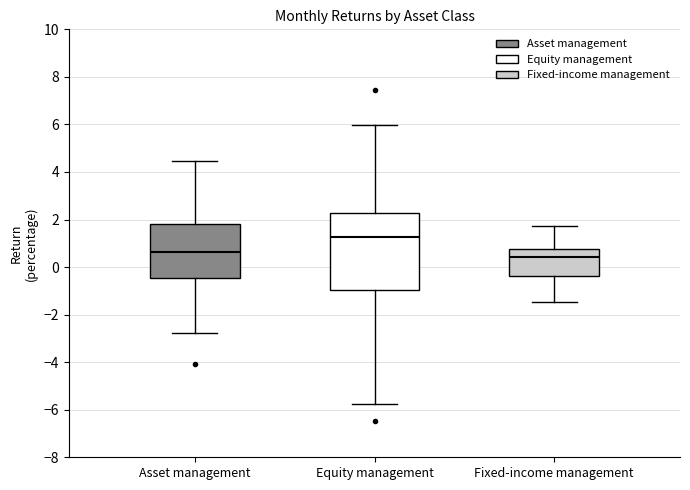

Reading left to right, transcribe this box plot: for each box, give where its median line is, the range the box spans, and where its two whiskers end, as read against the y-axis. The values are not printed on the chart, so give them approximately, as read against the axis.

Asset management: median 0.6, box -0.4 to 1.8, whiskers -2.8 to 4.4
Equity management: median 1.2, box -1.0 to 2.2, whiskers -5.8 to 6.0
Fixed-income management: median 0.4, box -0.4 to 0.8, whiskers -1.4 to 1.8